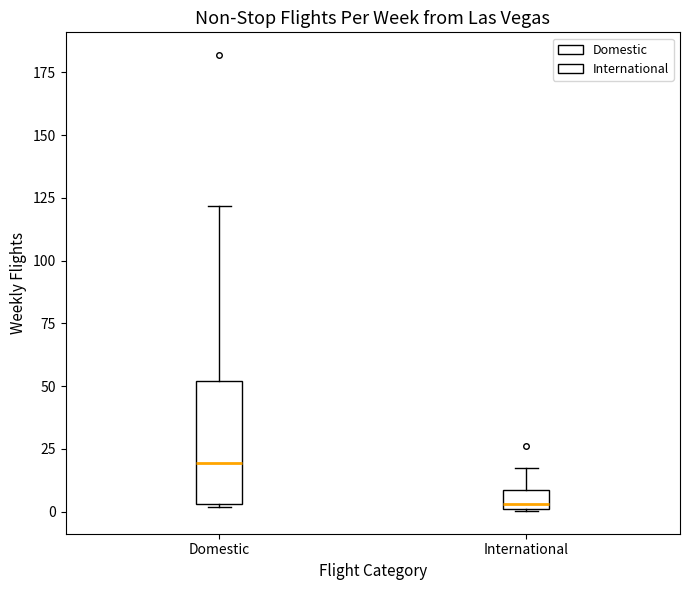

Reading left to right, transcribe this box plot: for each box, give where its median line is, the range the box spans, and where its two whiskers end, as read against the y-axis. The values are not printed on the chart, so give them approximately, as read against the axis.

Domestic: median 20, box 5 to 50, whiskers 0 to 120
International: median 5, box 0 to 10, whiskers 0 to 15